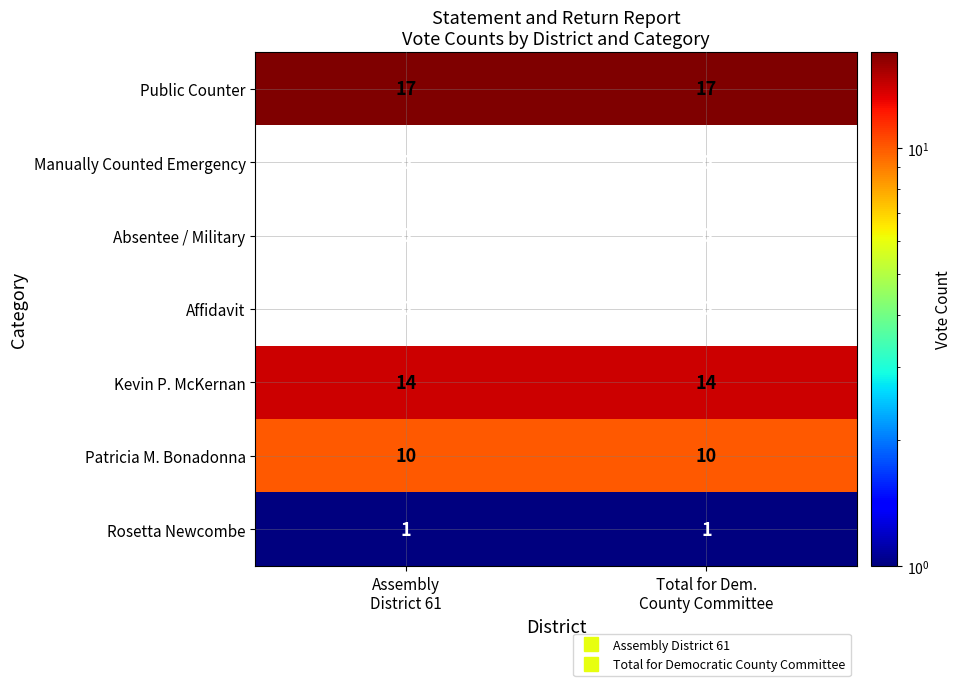

Reading left to right, what are all the values shown in this chart?

Public Counter: 17	17
Manually Counted Emergency: 0	0
Absentee / Military: 0	0
Affidavit: 0	0
Kevin P. McKernan: 14	14
Patricia M. Bonadonna: 10	10
Rosetta Newcombe: 1	1